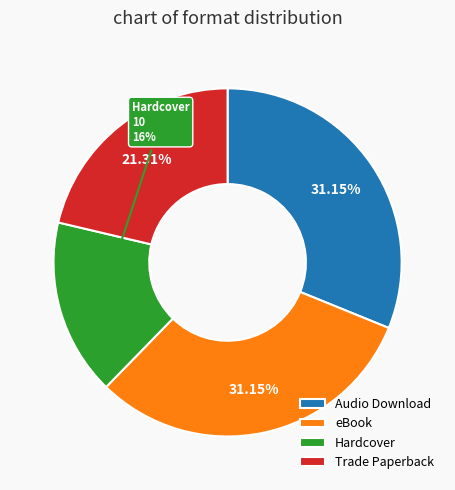

Between eBook and Hardcover, which is larger?

eBook